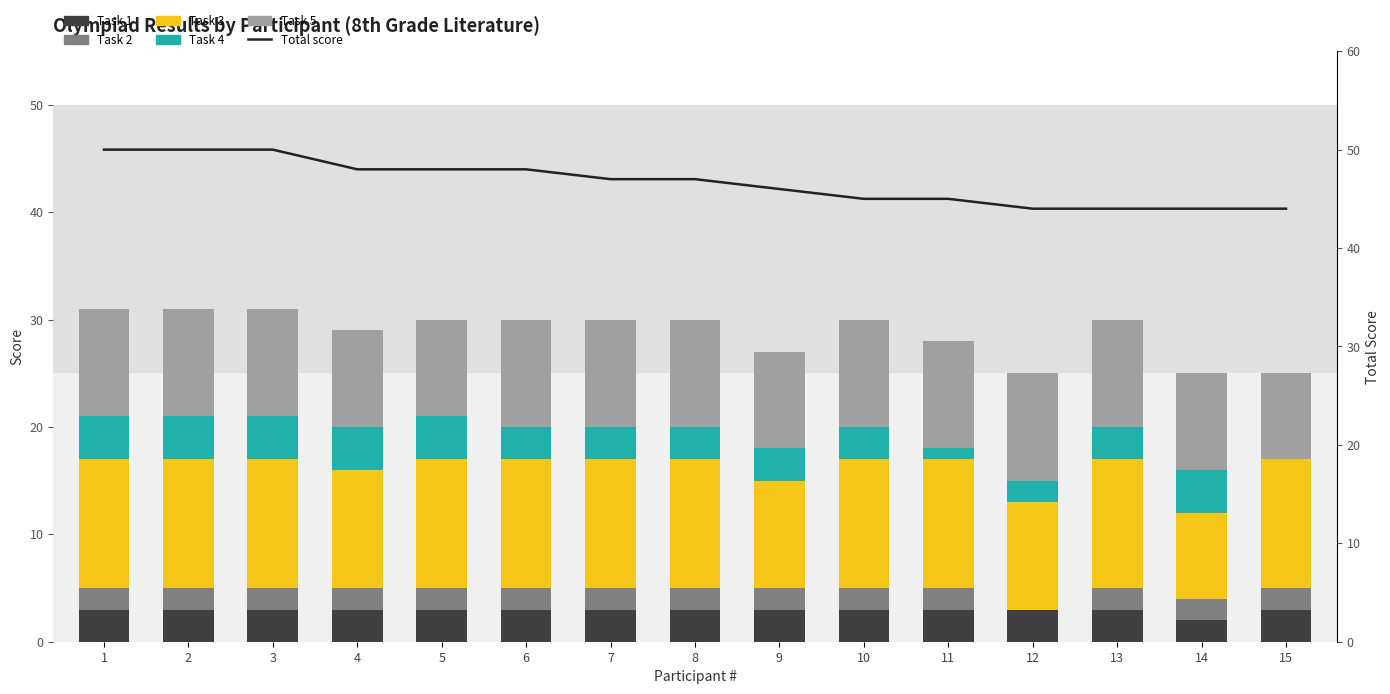

Reading right to left, list all the values displayed in this chart.

Task 1: 15=3	14=2	13=3	12=3	11=3	10=3	9=3	8=3	7=3	6=3	5=3	4=3	3=3	2=3	1=3
Task 2: 15=2	14=2	13=2	12=0	11=2	10=2	9=2	8=2	7=2	6=2	5=2	4=2	3=2	2=2	1=2
Task 3: 15=12	14=8	13=12	12=10	11=12	10=12	9=10	8=12	7=12	6=12	5=12	4=11	3=12	2=12	1=12
Task 4: 15=0	14=4	13=3	12=2	11=1	10=3	9=3	8=3	7=3	6=3	5=4	4=4	3=4	2=4	1=4
Task 5: 15=8	14=9	13=10	12=10	11=10	10=10	9=9	8=10	7=10	6=10	5=9	4=9	3=10	2=10	1=10
Total score: 15=44	14=44	13=44	12=44	11=45	10=45	9=46	8=47	7=47	6=48	5=48	4=48	3=50	2=50	1=50